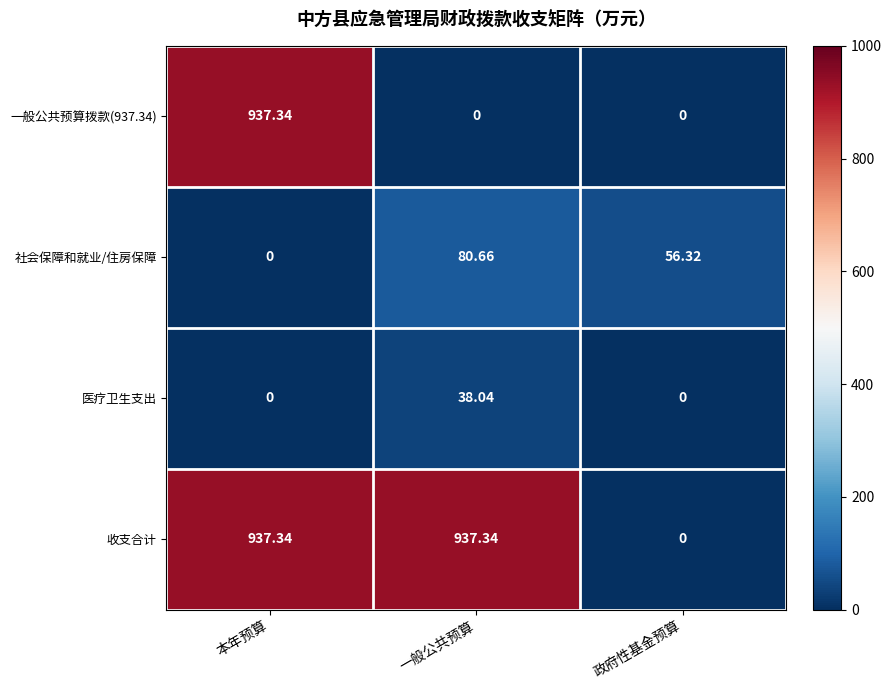

Where is 社会保障和就业/住房保障 nearest to the value 40?

政府性基金预算